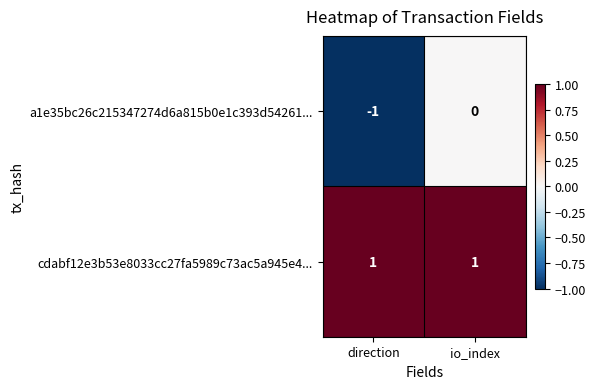

Where is a1e35bc26c215347274d6a815b0e1c393d54261... nearest to the value 0?

io_index